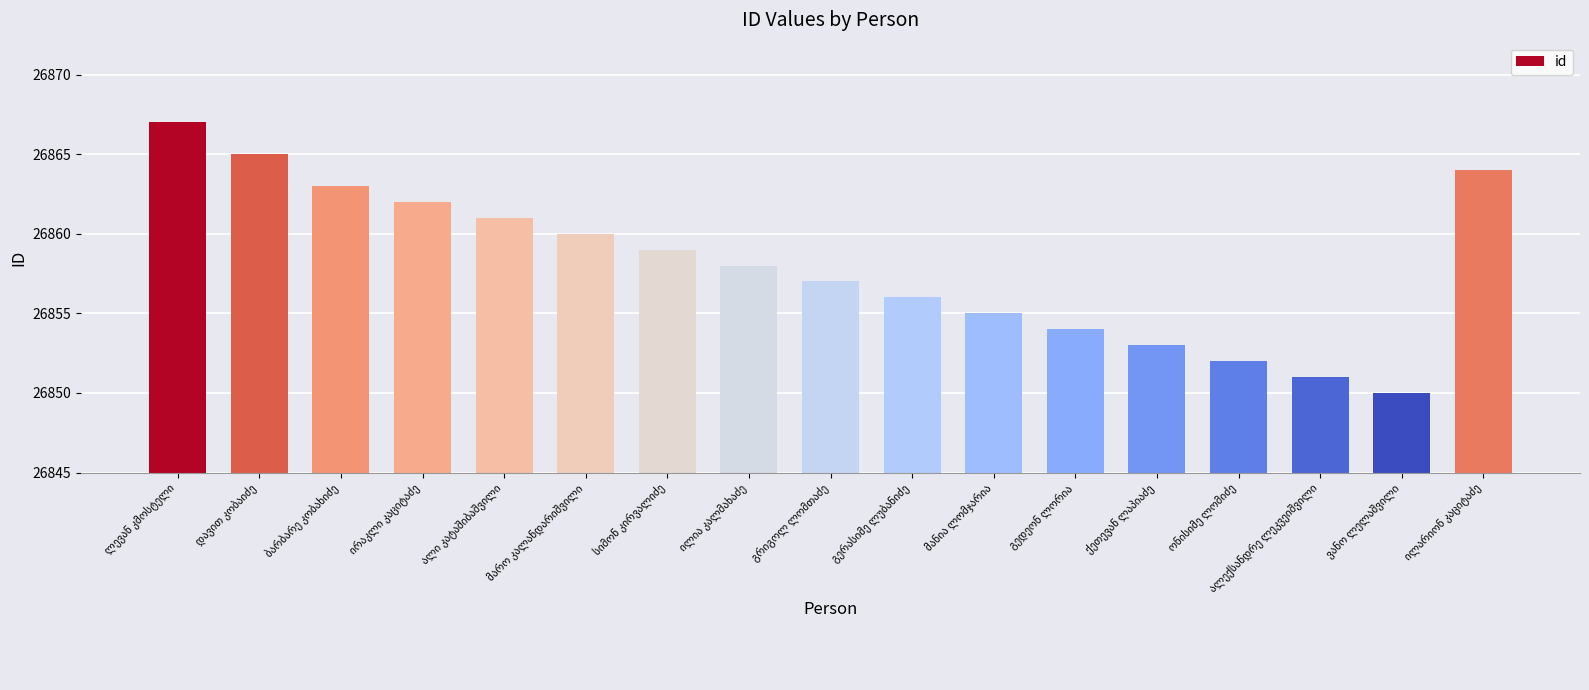

What is the difference between the second highest and second lowest values?

14